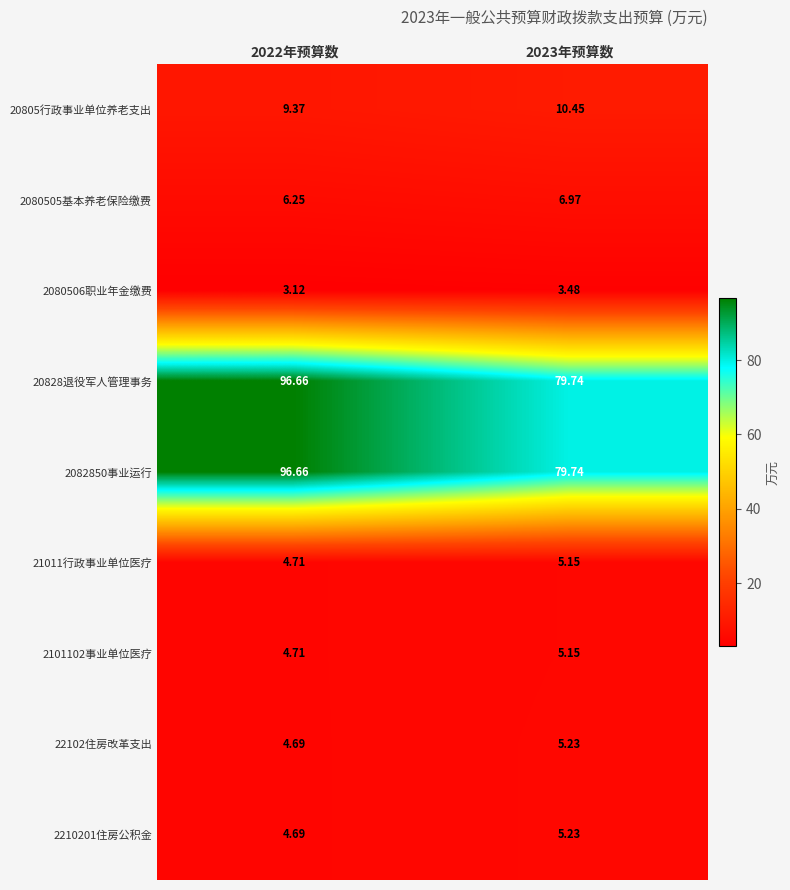

What is the maximum value shown in the chart?

96.7